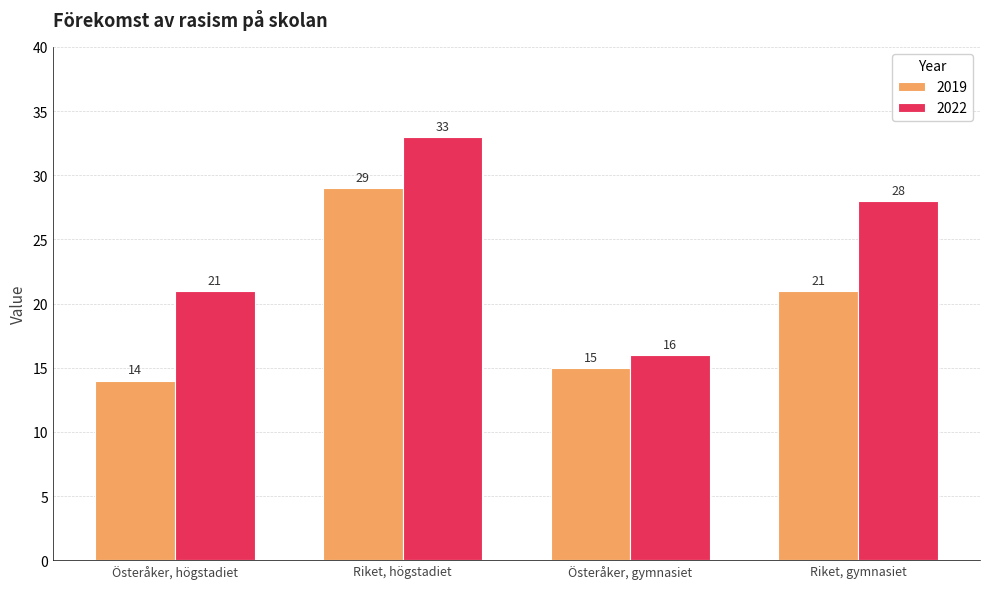

Which series changed the most between Österåker, gymnasiet and Riket, gymnasiet?

2022